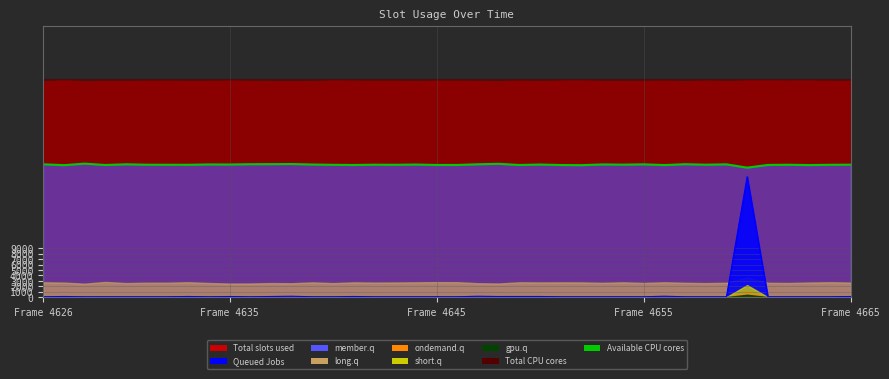

How many values are below 24381?

20